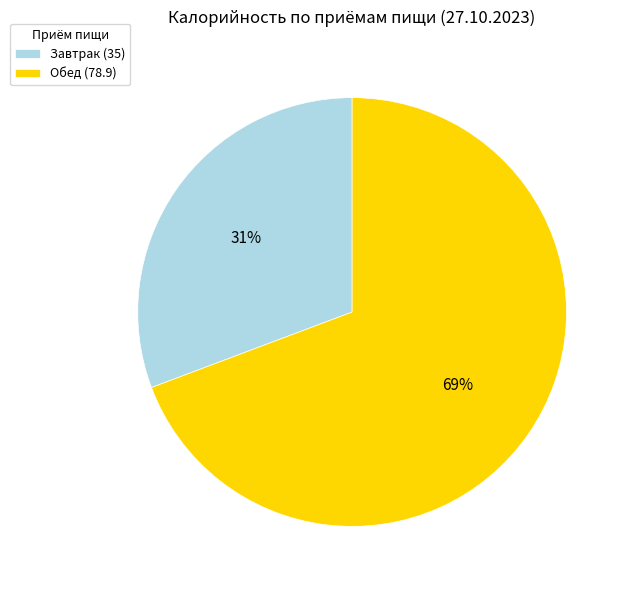

Approximately how many times larger is the value at Завтрак compared to Обед?

0.4